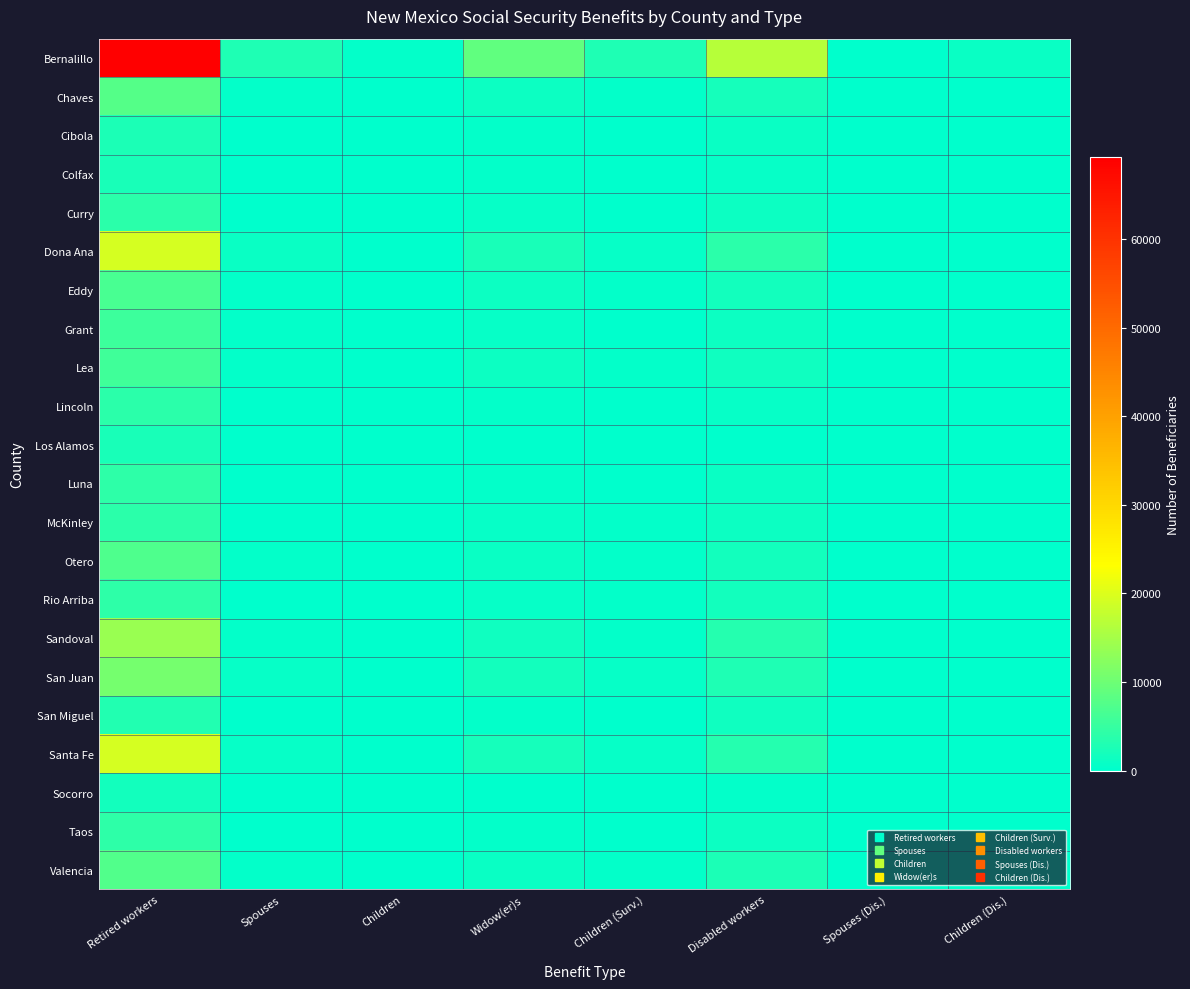

Which series has the largest total across all categories?

Bernalillo